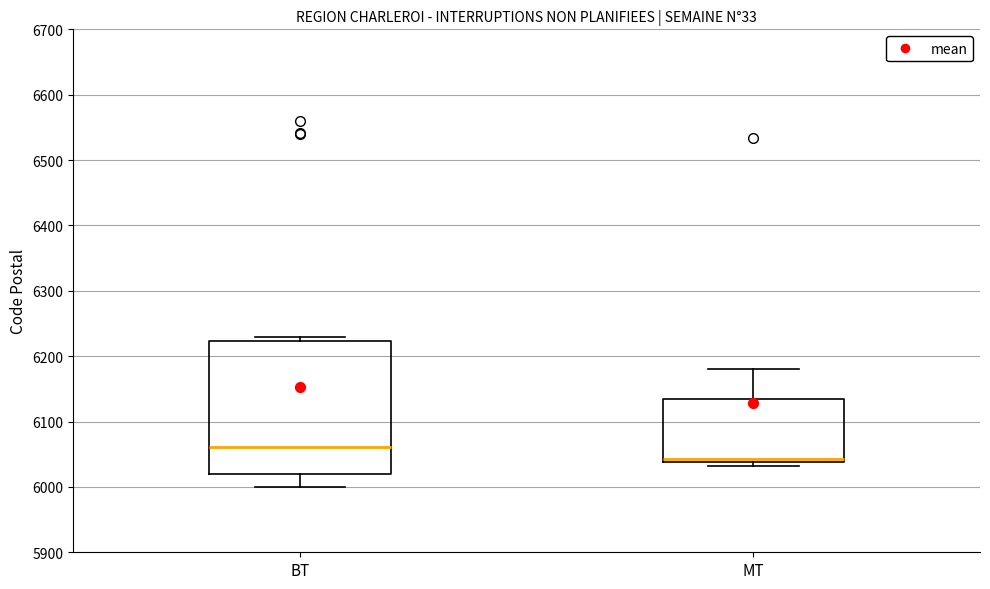

Where does the median line of the box for BT sit on the y-axis? The values are not printed on the chart, so give them approximately, as read against the axis.

6060